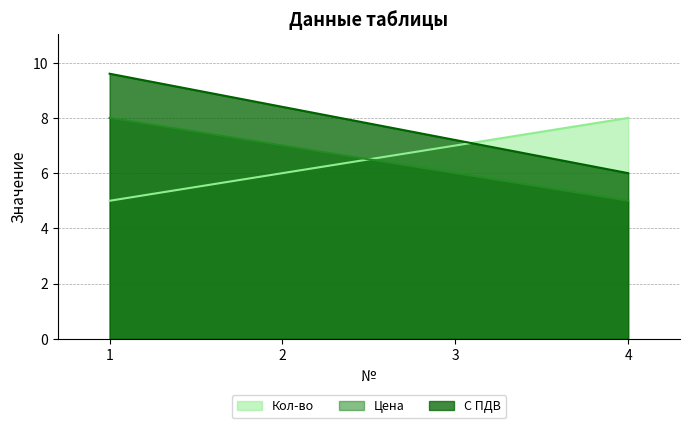

How many categories are shown in the chart?

4